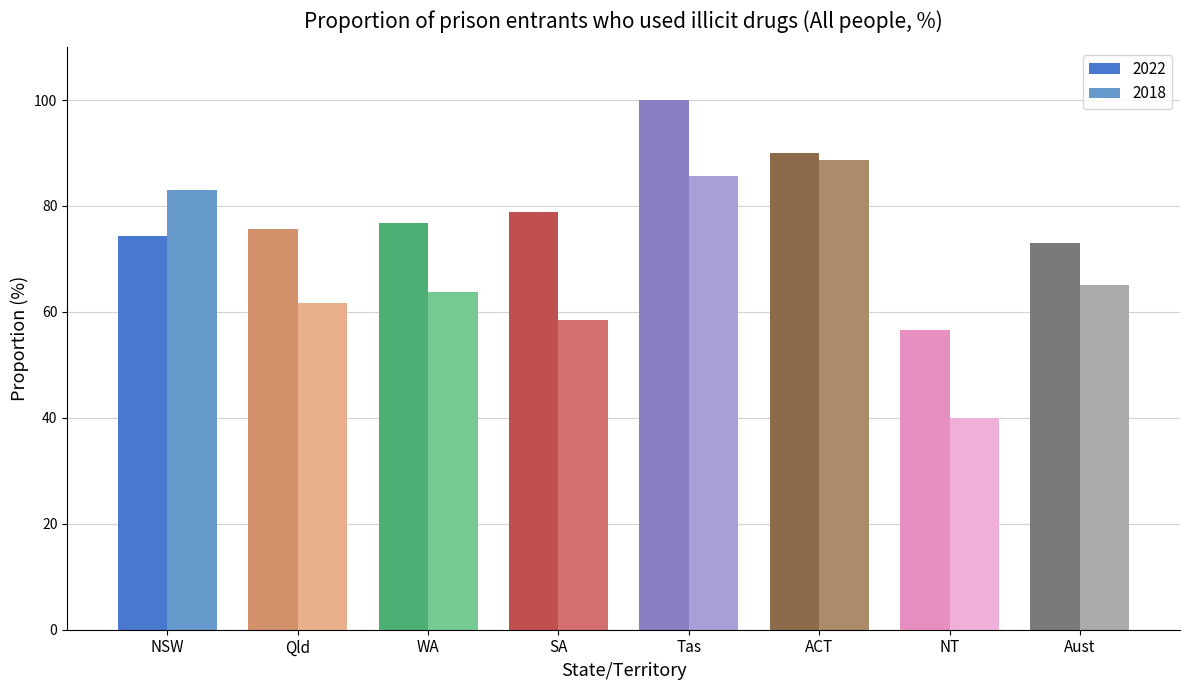

Reading left to right, list all the values displayed in this chart.

2022: NSW=74.4	Qld=75.7	WA=76.7	SA=78.8	Tas=100.0	ACT=90.0	NT=56.5	Aust=73.0
2018: NSW=83.1	Qld=61.7	WA=63.8	SA=58.4	Tas=85.7	ACT=88.6	NT=40.0	Aust=65.1